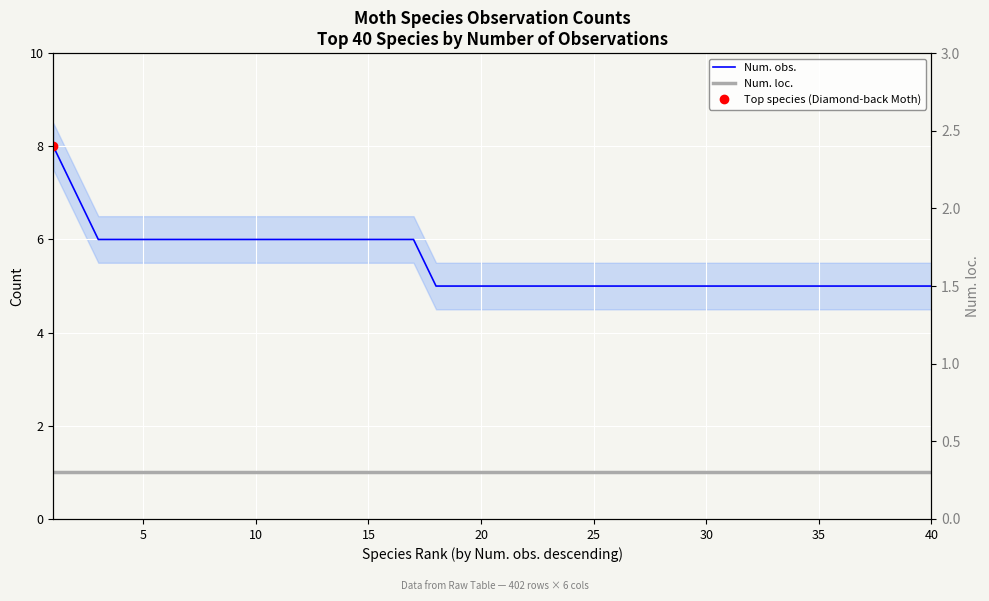

Reading right to left, transcribe all the data shown in this chart.

Num. obs.: 5	5	5	5	5	5	5	5	5	5	5	5	5	5	5	5	5	5	5	5	5	5	5	6	6	6	6	6	6	6	6	6	6	6	6	6	6	6	7	8
Num. loc.: 1	1	1	1	1	1	1	1	1	1	1	1	1	1	1	1	1	1	1	1	1	1	1	1	1	1	1	1	1	1	1	1	1	1	1	1	1	1	1	1